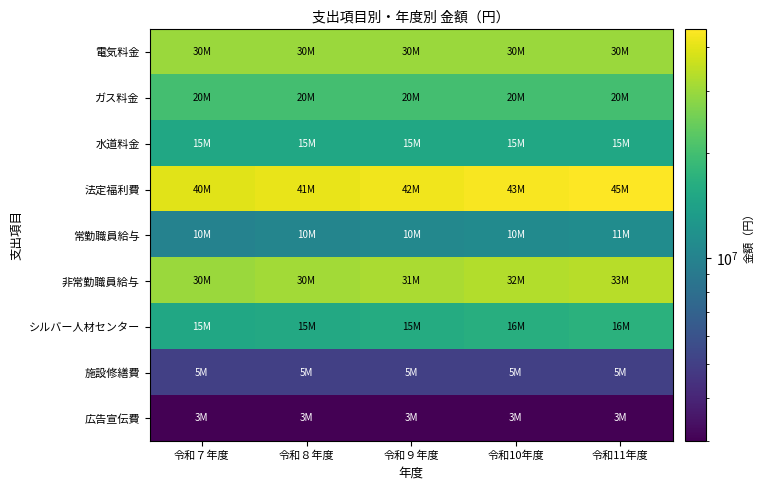

Reading right to left, extract all data points from this chart.

電気料金: 令和11年度=30000000	令和10年度=30000000	令和９年度=30000000	令和８年度=30000000	令和７年度=30000000
ガス料金: 令和11年度=20000000	令和10年度=20000000	令和９年度=20000000	令和８年度=20000000	令和７年度=20000000
水道料金: 令和11年度=15000000	令和10年度=15000000	令和９年度=15000000	令和８年度=15000000	令和７年度=15000000
法定福利費: 令和11年度=45020352	令和10年度=43709080	令和９年度=42436000	令和８年度=41200000	令和７年度=40000000
常勤職員給与: 令和11年度=11255088	令和10年度=10927270	令和９年度=10609000	令和８年度=10300000	令和７年度=10000000
非常勤職員給与: 令和11年度=33765264	令和10年度=32781810	令和９年度=31827000	令和８年度=30900000	令和７年度=30000000
シルバー人材センター: 令和11年度=16882632	令和10年度=16390905	令和９年度=15913500	令和８年度=15450000	令和７年度=15000000
施設修繕費: 令和11年度=5000000	令和10年度=5000000	令和９年度=5000000	令和８年度=5000000	令和７年度=5000000
広告宣伝費: 令和11年度=3000000	令和10年度=3000000	令和９年度=3000000	令和８年度=3000000	令和７年度=3000000